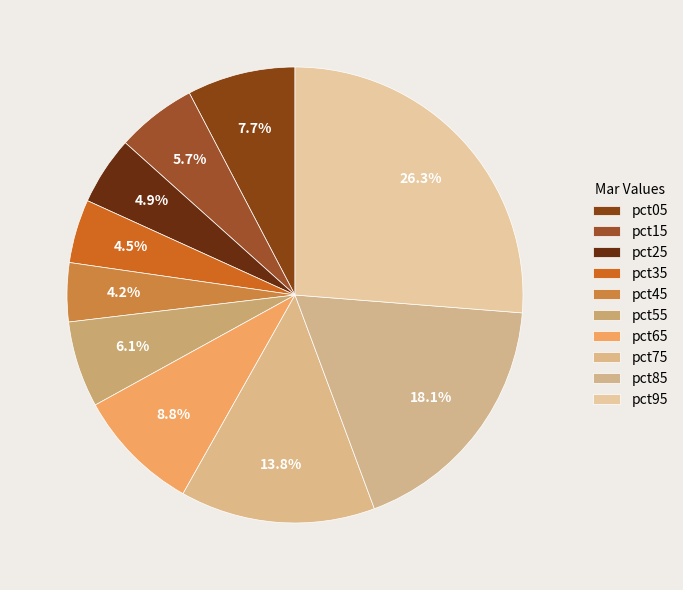

Count the number of slices in the pie.

10